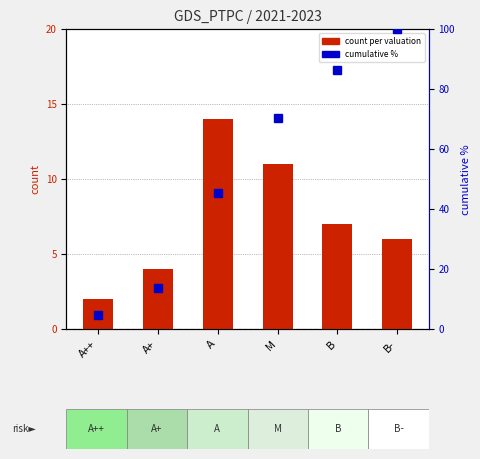

Are the bars grouped side by side (vs. stacked)?

Yes